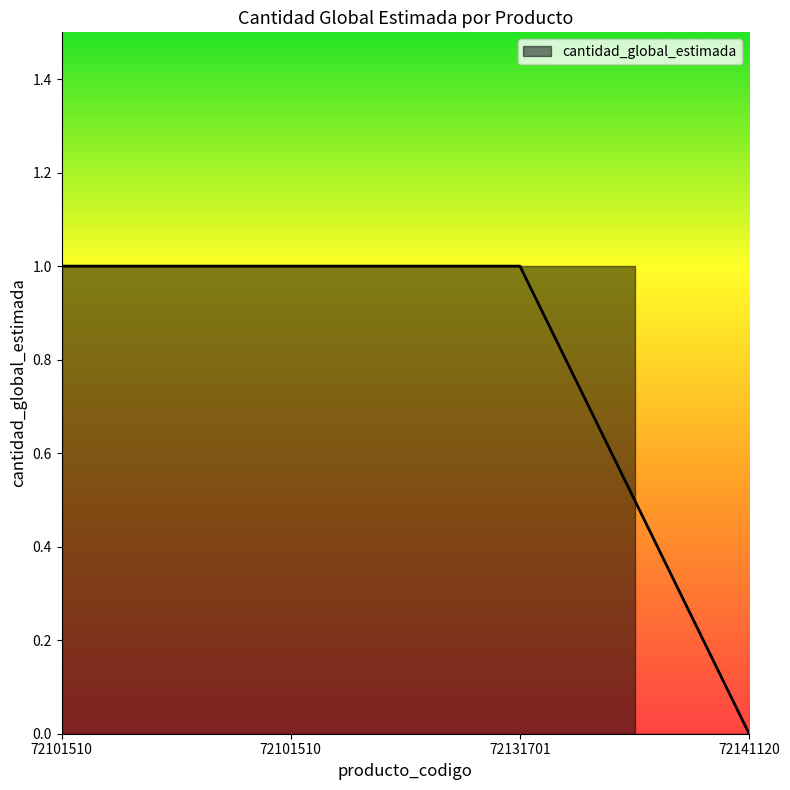

How many positive values are there?

3